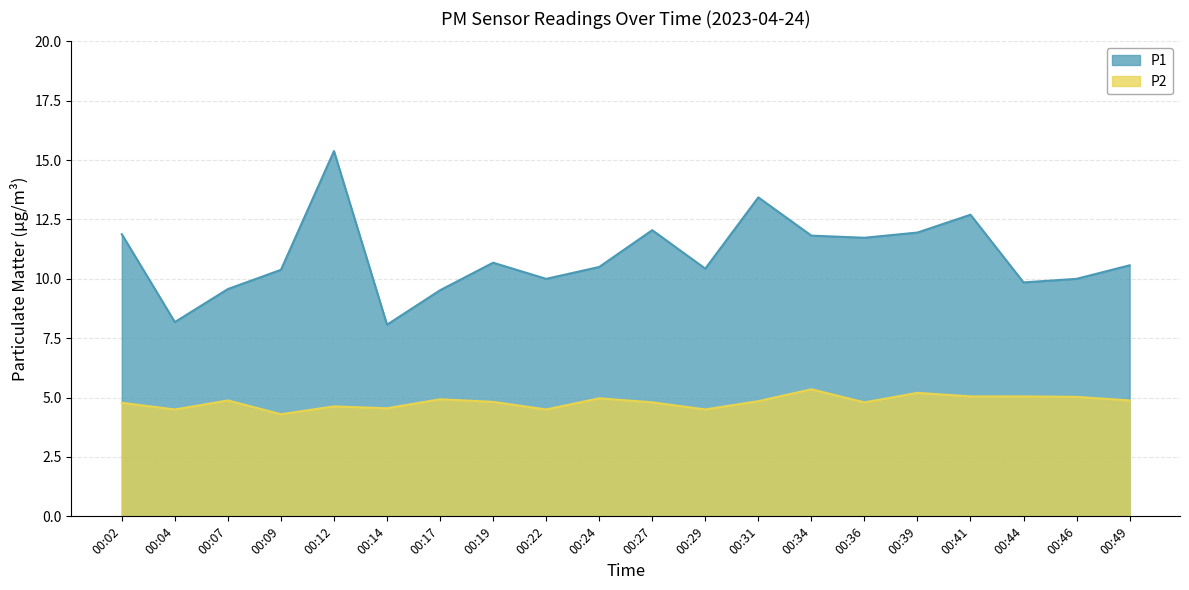

What is the spread (max minus min) of values at 00:44?

4.8